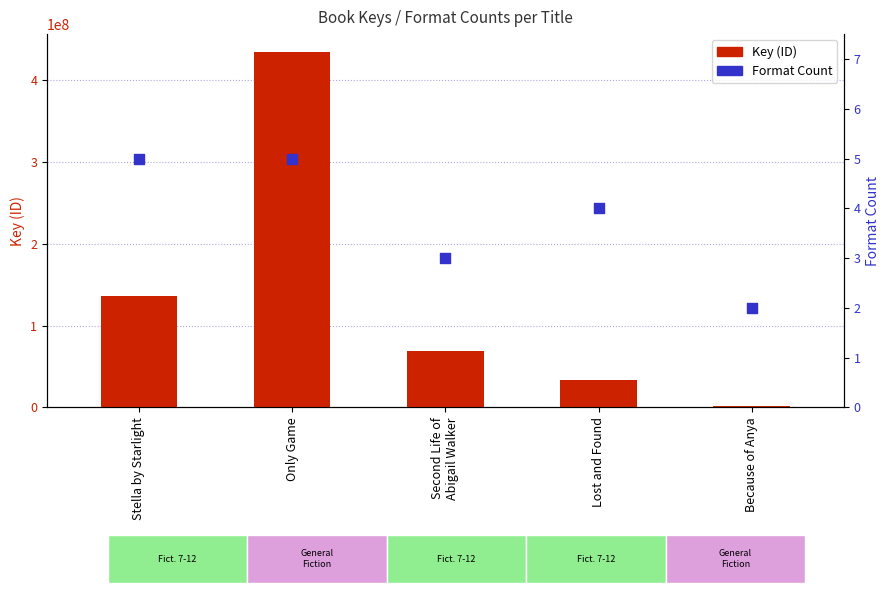

Which series contains the highest Y value?

Key